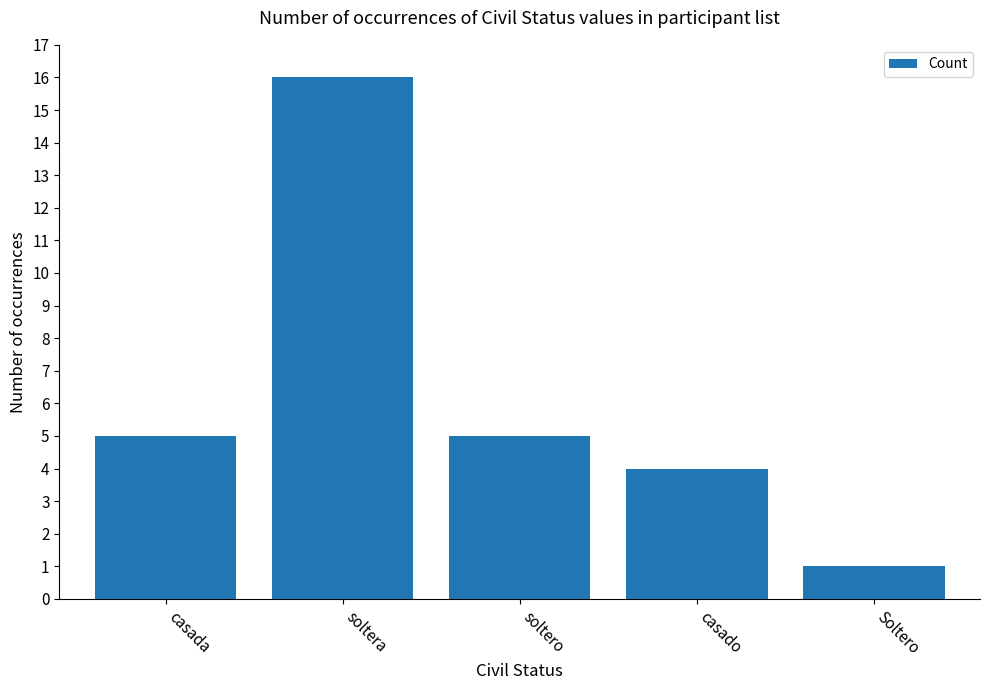

What is the label of the 3rd bar from the left?

soltero